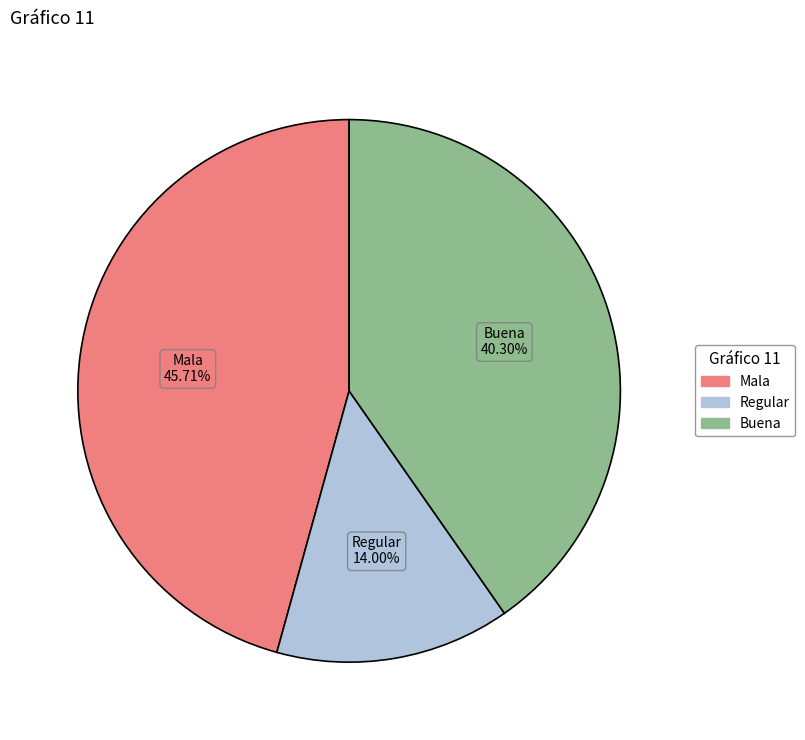

Which category has the smallest portion of the pie?

Regular